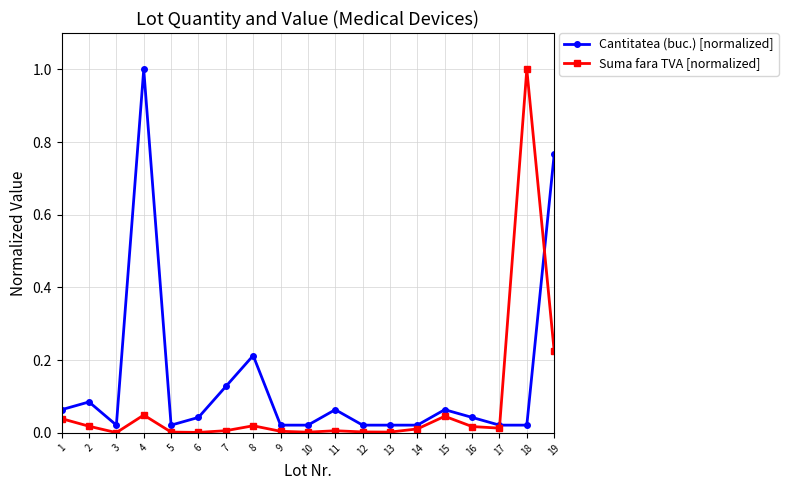

What is the value of the Cantitatea (buc.) [normalized] point at the 4th from the left?

1.0